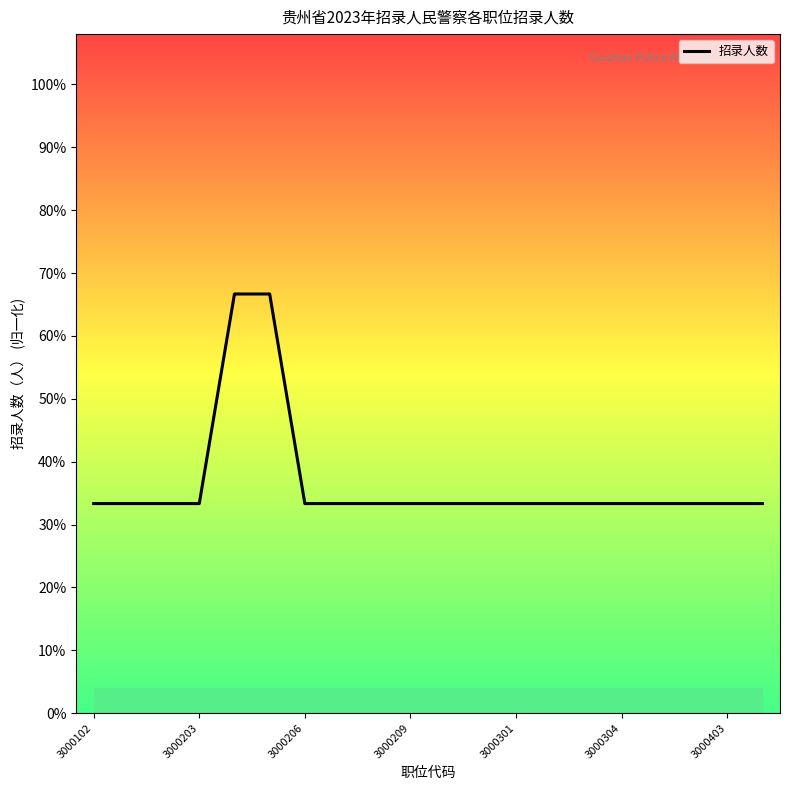

Does the chart have visible grid lines?

No